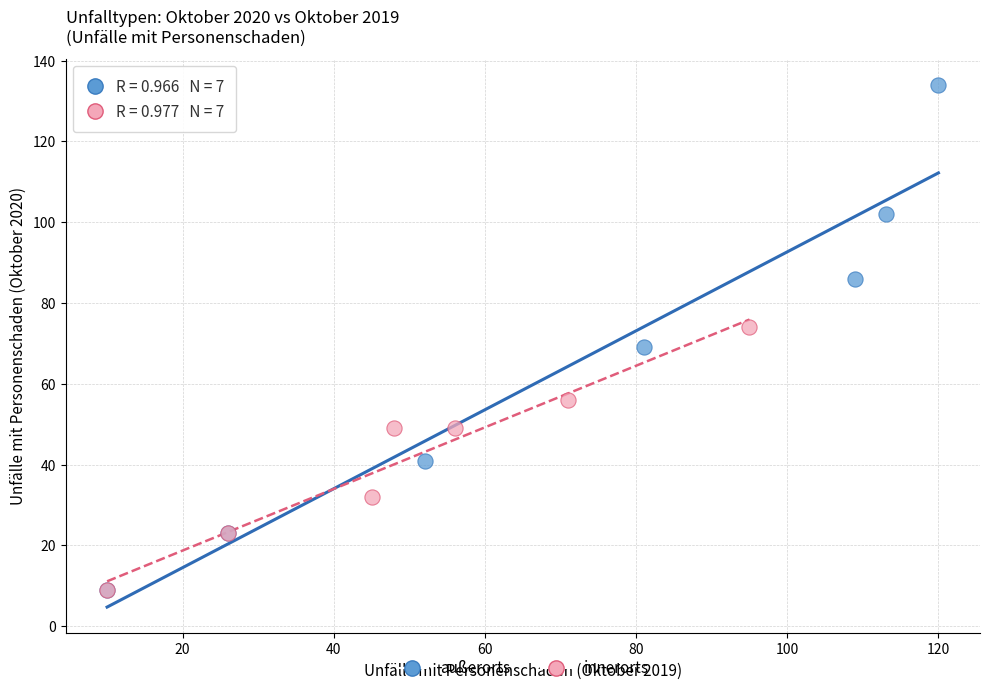

Which series has the largest Y range (max minus min)?

außerorts